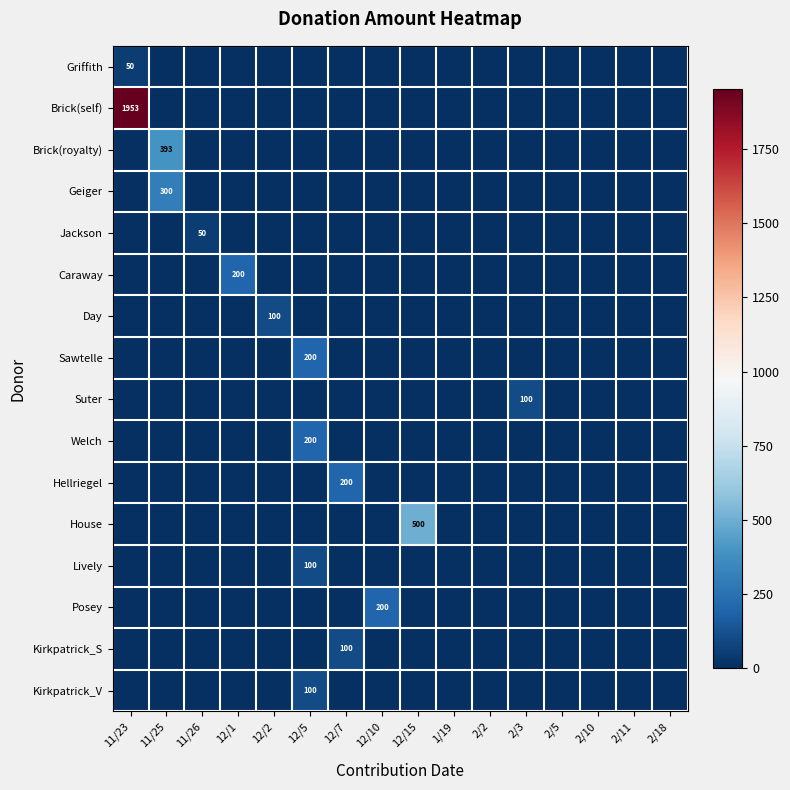

At which category is the sum across all series the highest?

11/23